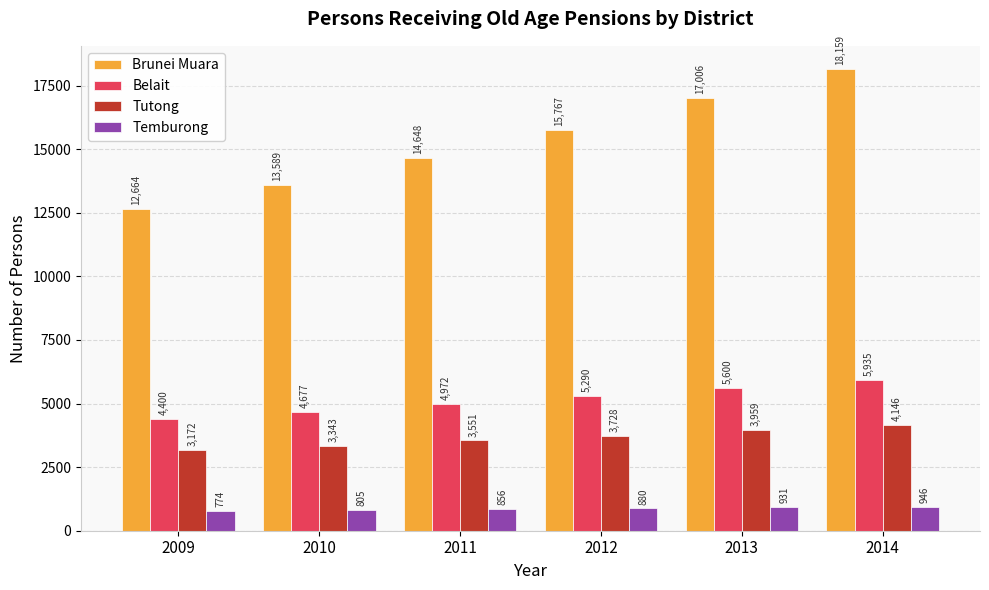

At how many categories does at least one series exceed 9662?

6